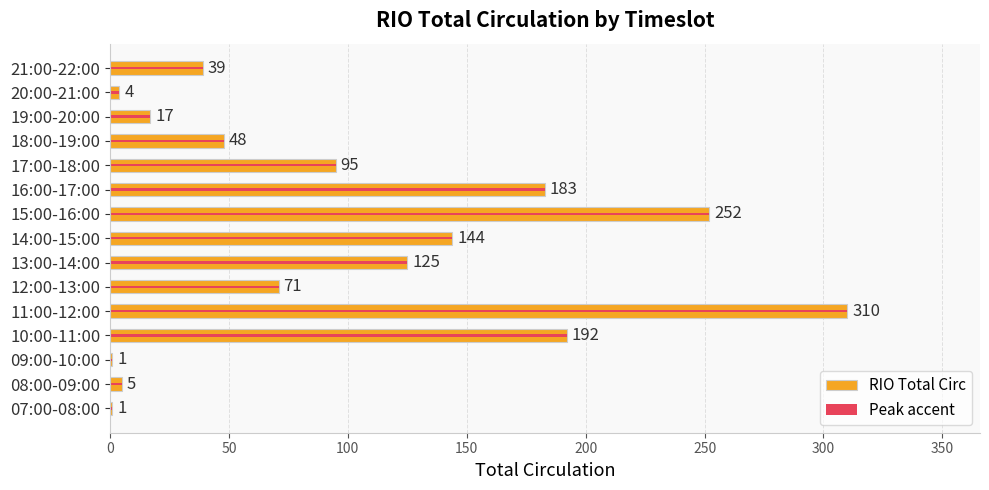

True or false: RIO Total Circ has a value of 63 at 13:00-14:00.

False